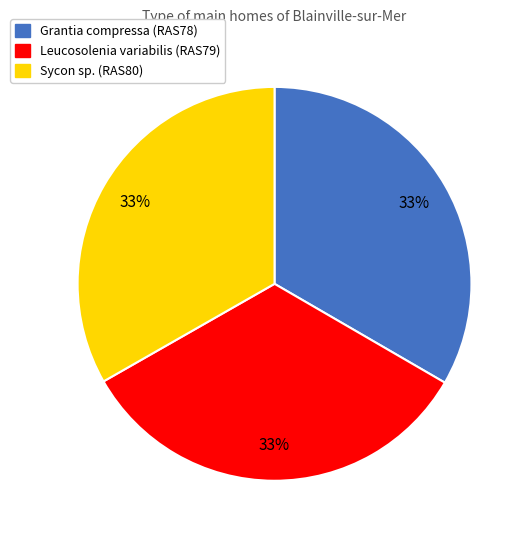

Is it true that Grantia compressa (RAS78) is 46% of the pie?

False